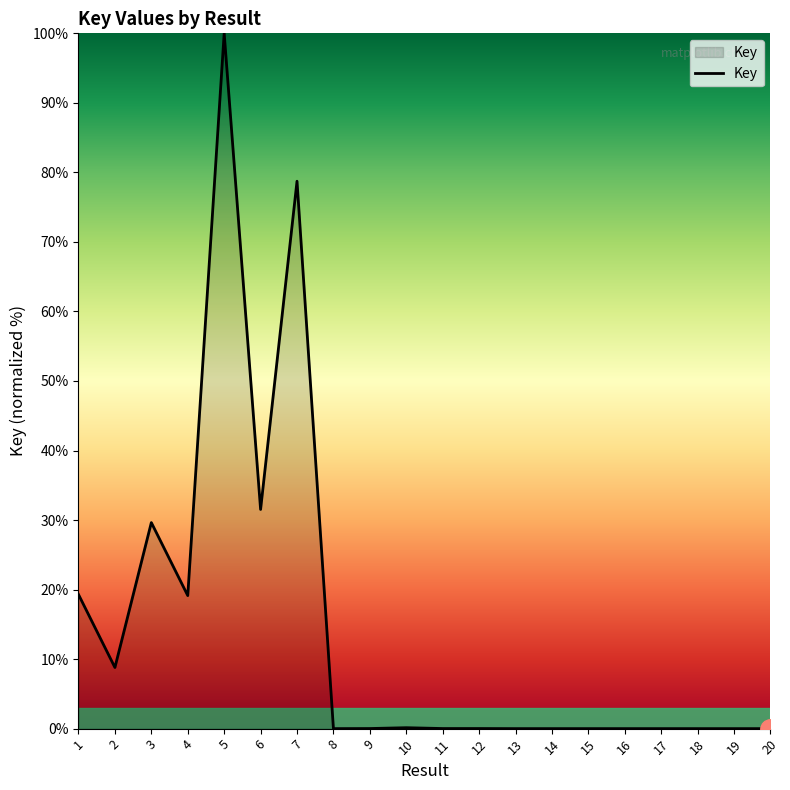

What is the average value?

14.4